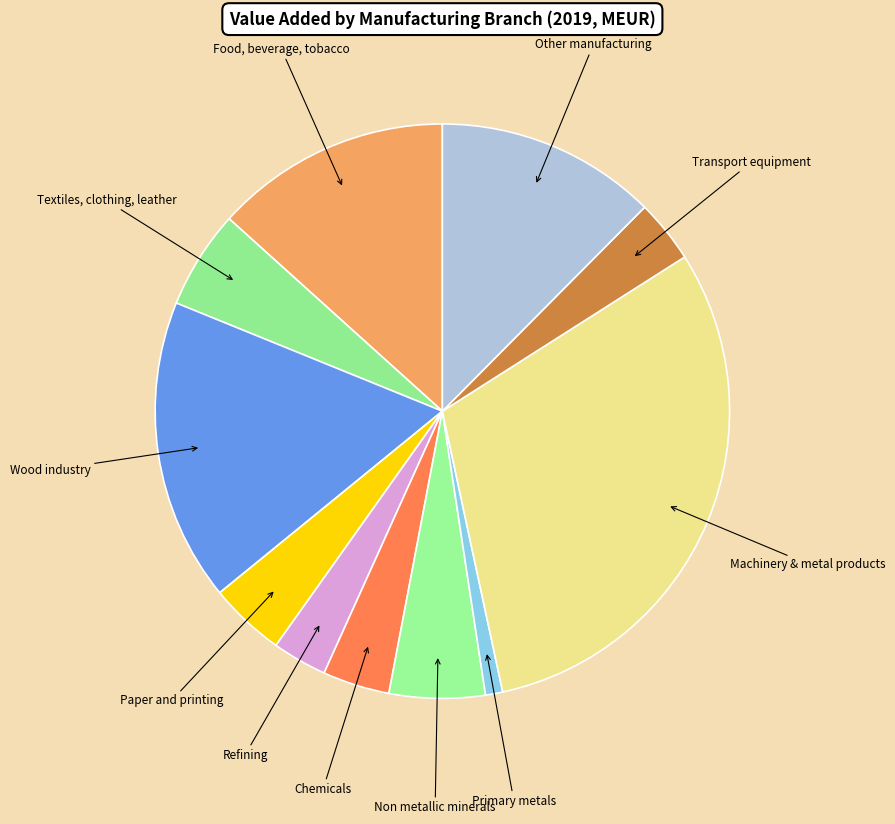

Do Primary metals and Food, beverage, tobacco together represent more than half of the pie?

No